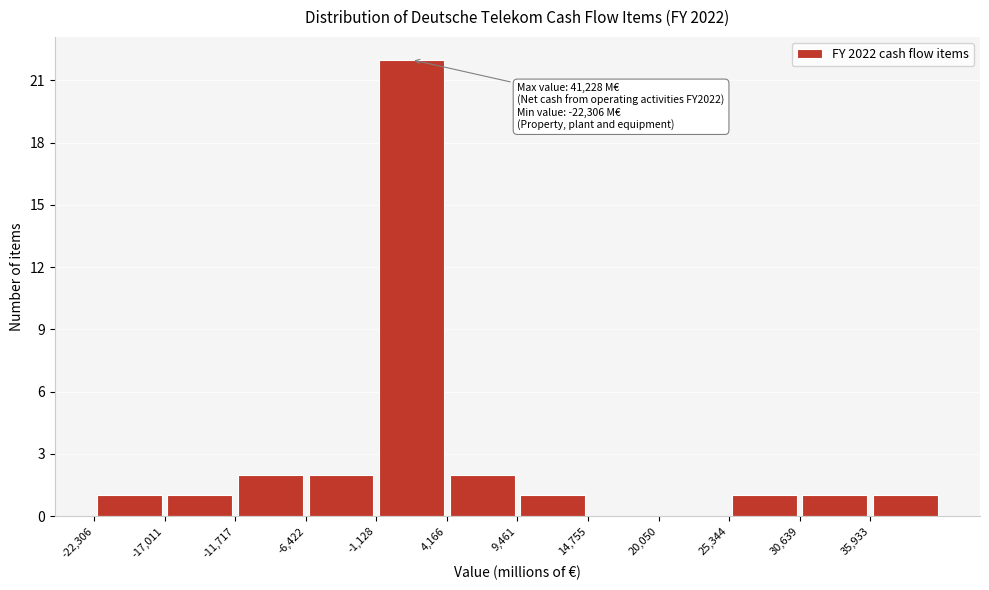

Which range on the x-axis has the tallest bar?

-1000 to 4000